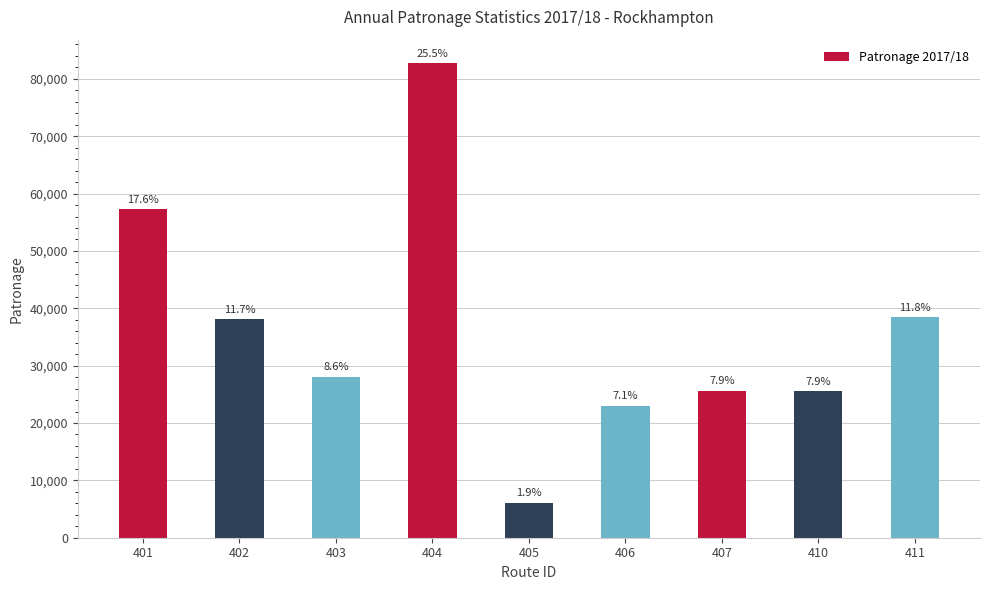

What is the value of the 4th bar from the left?

82696.5